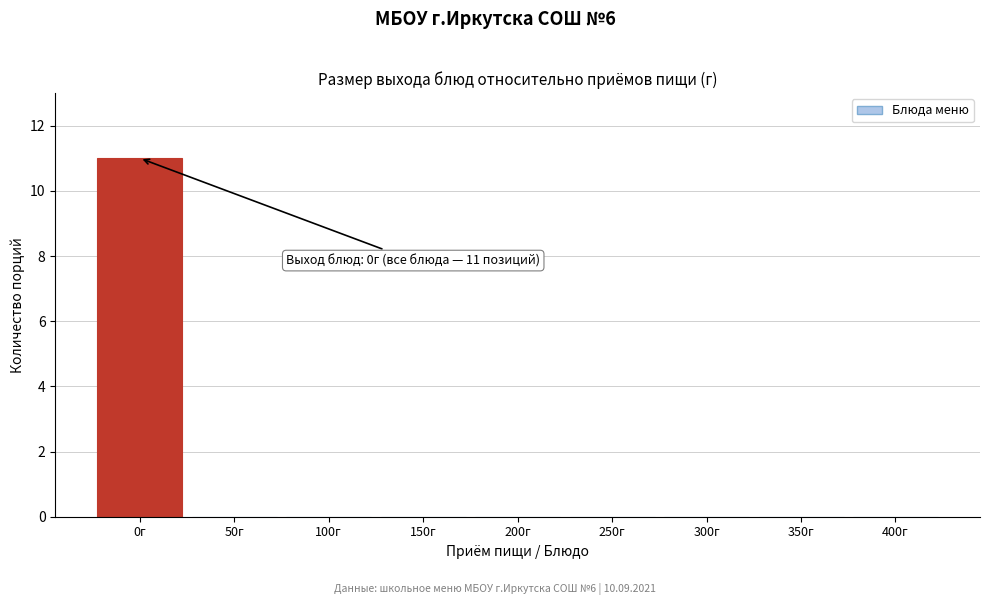

Reading left to right, extract all data points from this chart.

0г=11	50г=0	100г=0	150г=0	200г=0	250г=0	300г=0	350г=0	400г=0